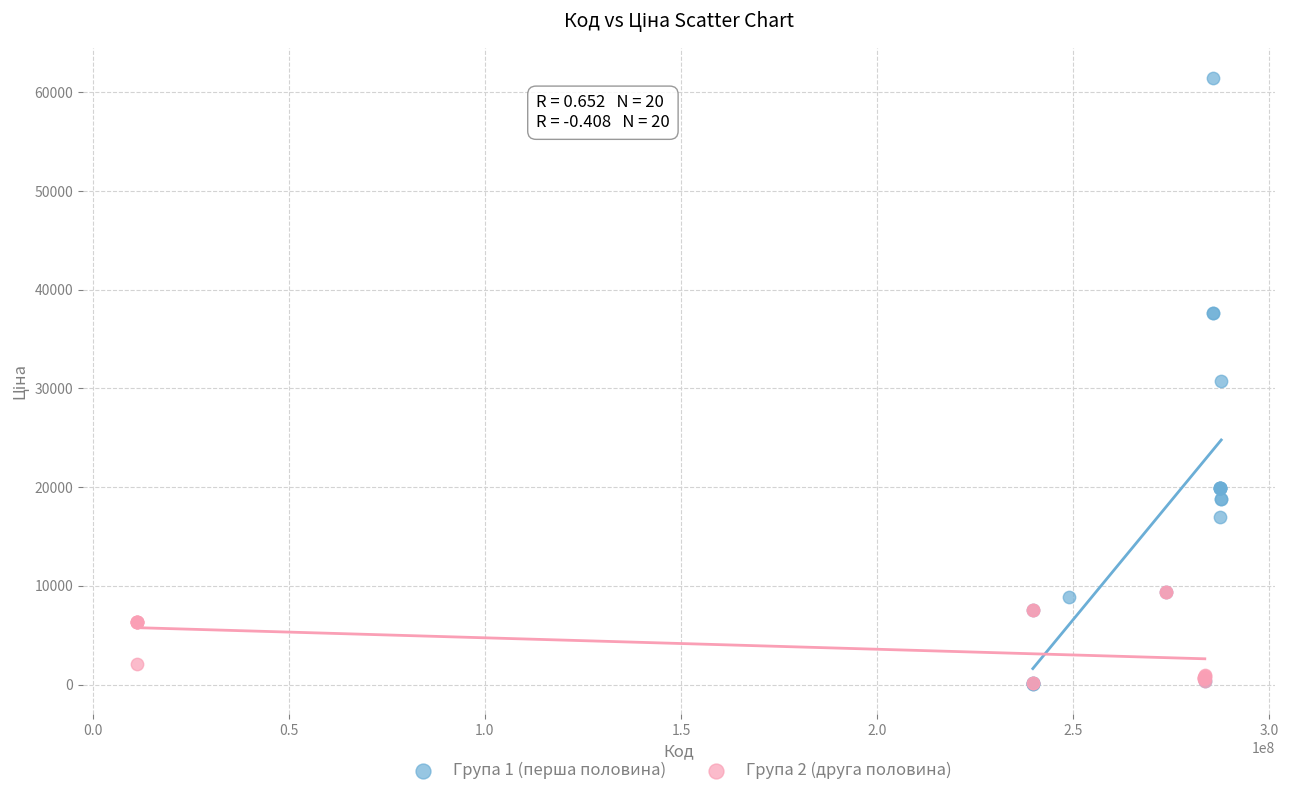

Which series has the widest spread of Y values?

Група 1 (перша половина)